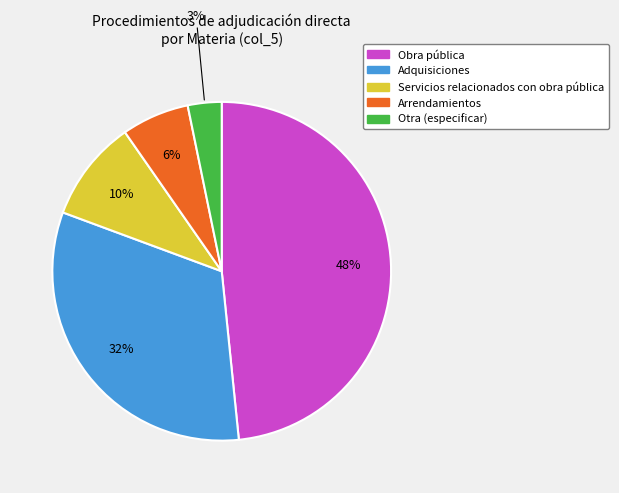

Does any single category account for the majority?

No